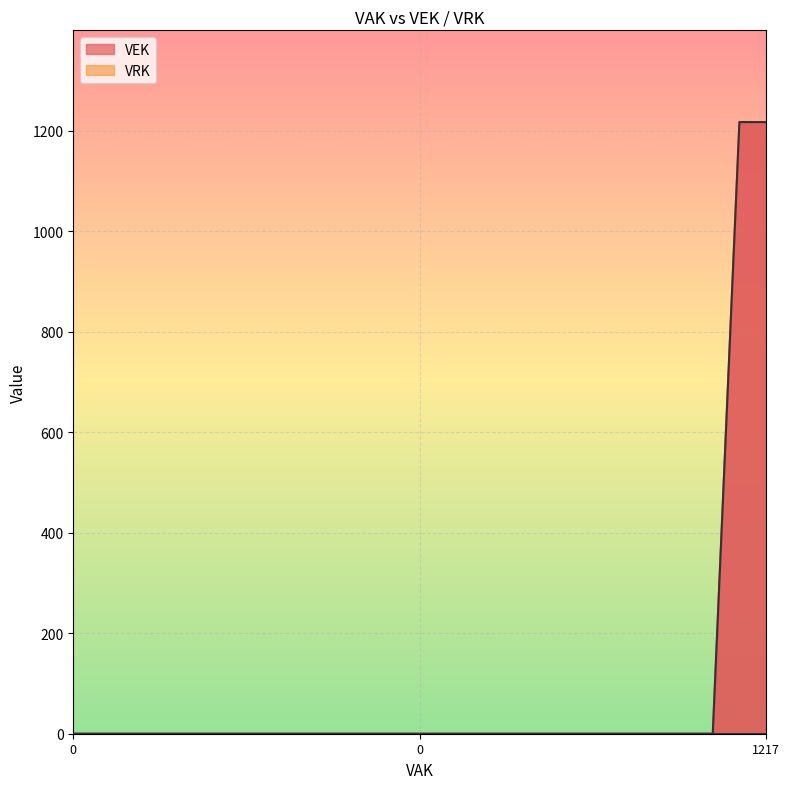

How many lines are shown in the chart?

1